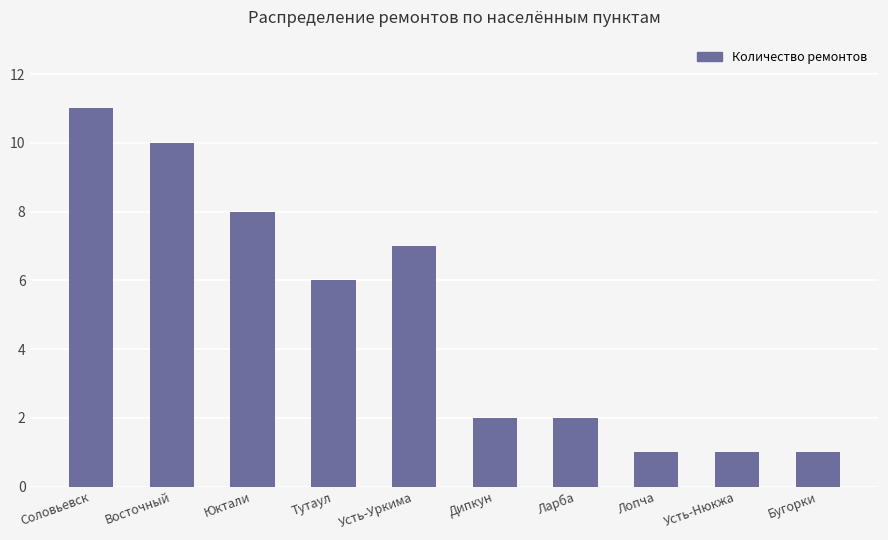

What is the value of the 6th bar from the left?

2